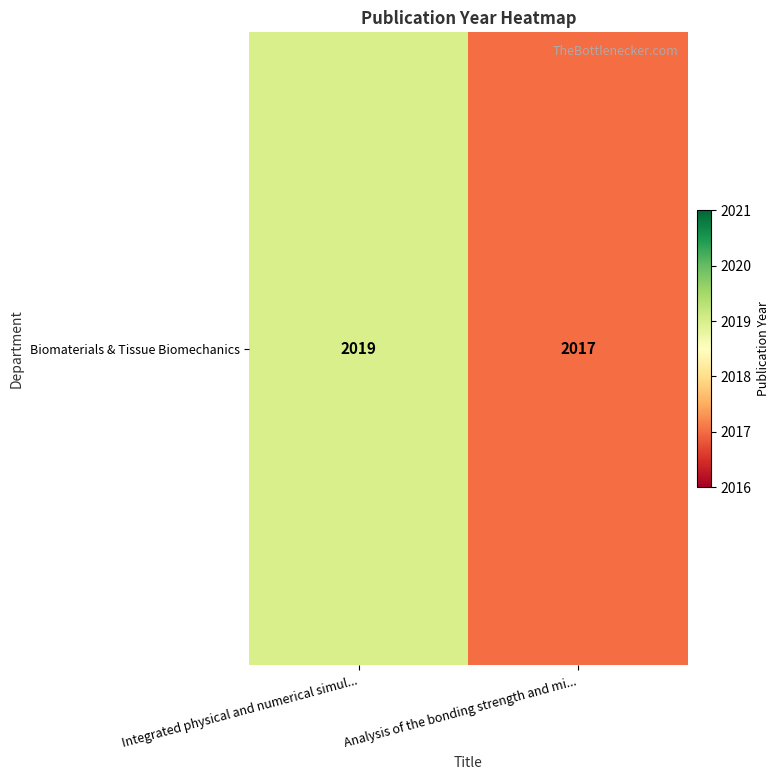

Which category has the highest value across all series?

Integrated physical and numerical simul...